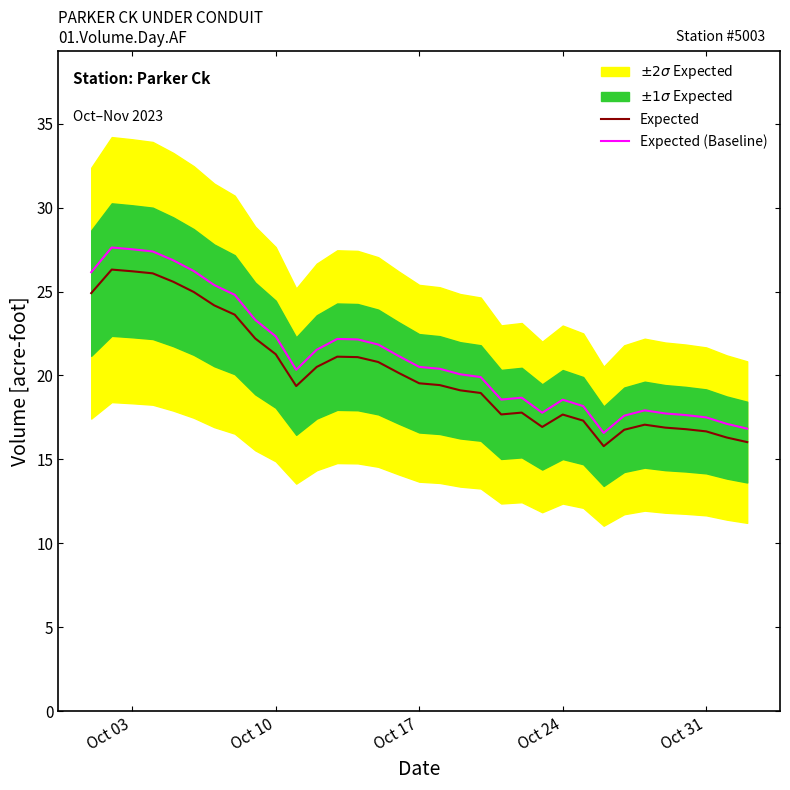

What is the smallest value displayed?

15.8